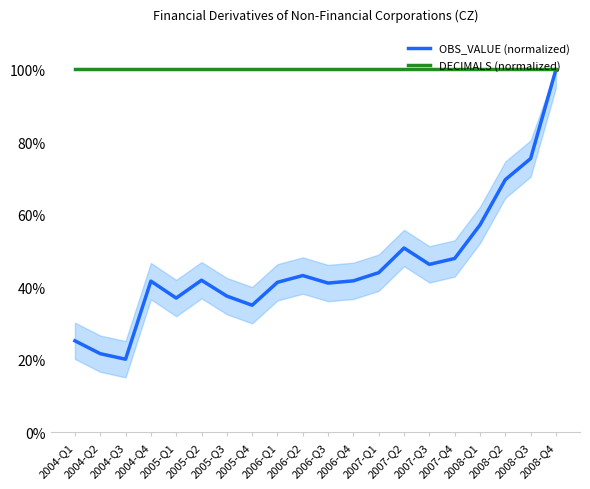

At how many categories does at least one series exceed 73?

20